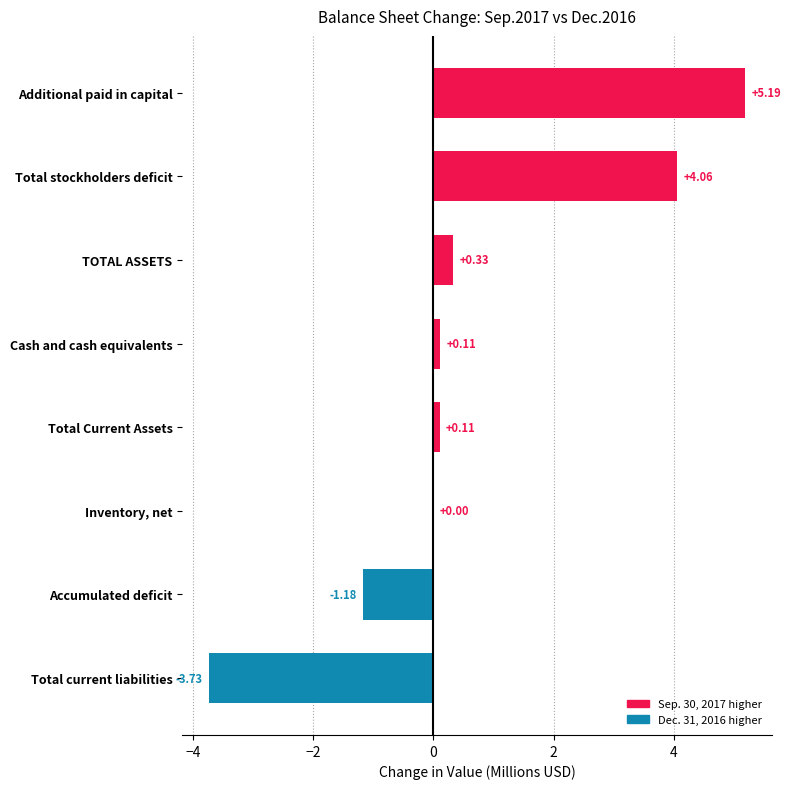

What is the sum of the values at Total stockholders deficit and TOTAL ASSETS?

4.4